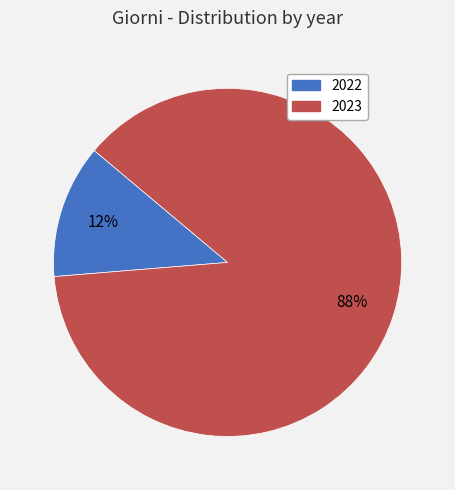

Is there any slice that represents more than half of the pie?

Yes